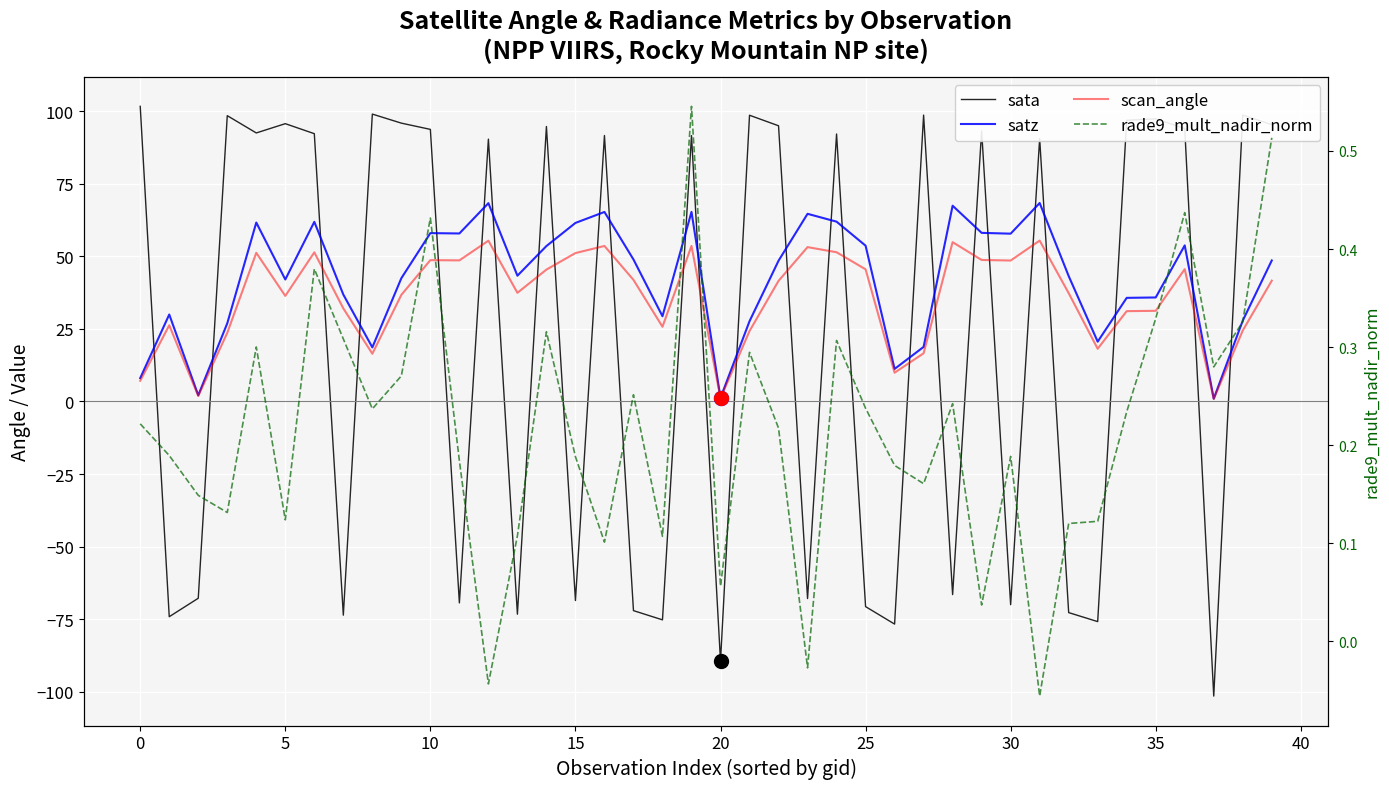

How many interior local peaks does the sata series have?

14